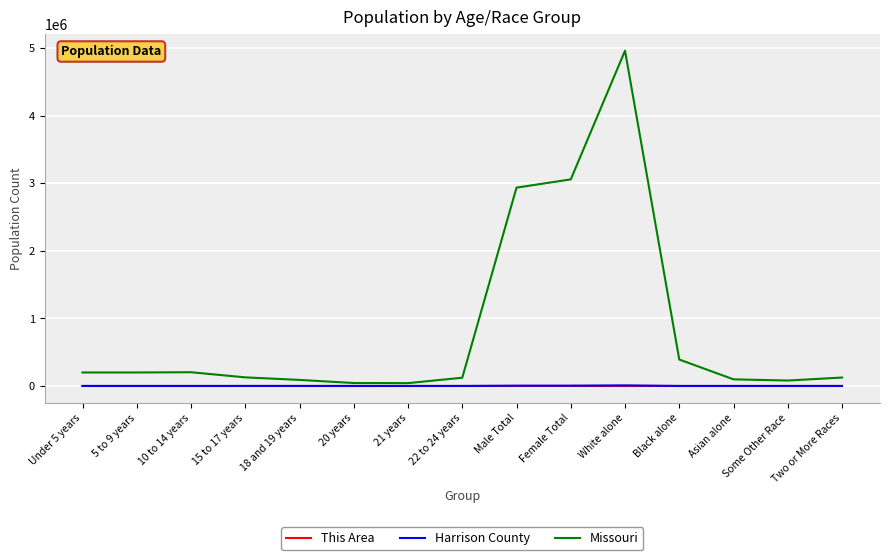

At which label does Missouri reach its peak?

White alone